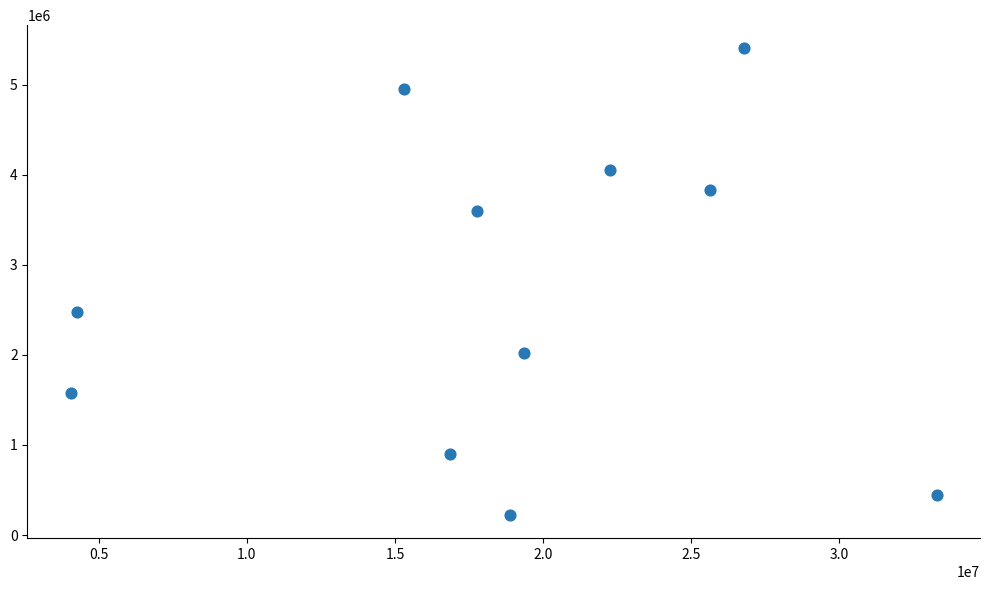

What is the average X value?

18593182